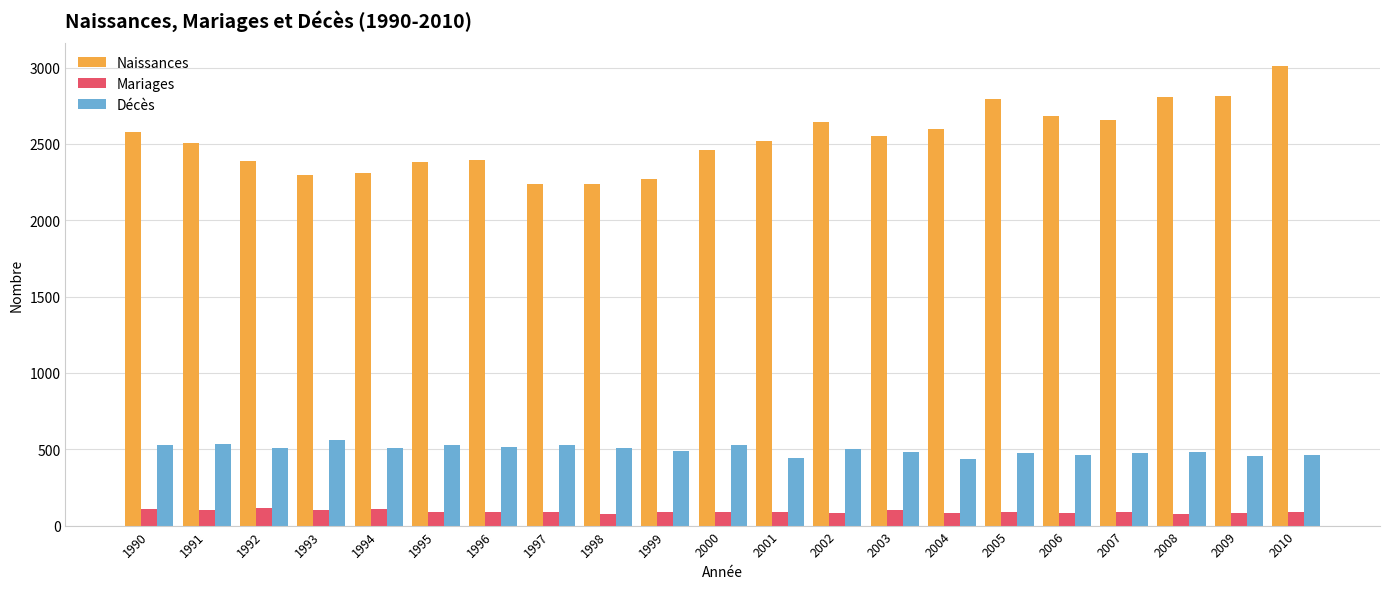

Which series has the largest range (max minus min)?

Naissances